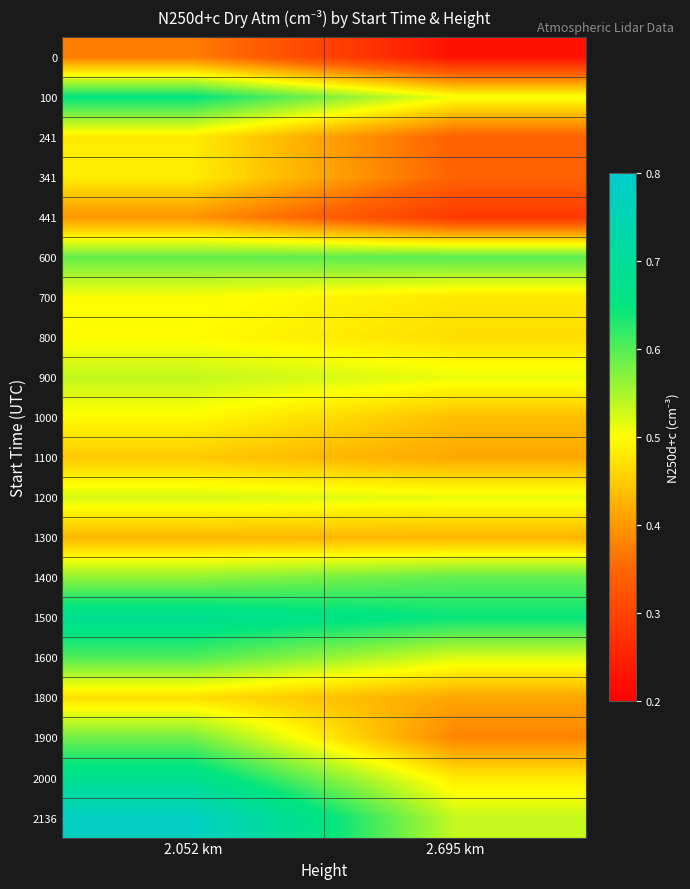

Reading right to left, transcribe all the data shown in this chart.

0: 2.695 km=0.2	2.052 km=0.4
100: 2.695 km=0.5	2.052 km=0.7
241: 2.695 km=0.3	2.052 km=0.5
341: 2.695 km=0.3	2.052 km=0.5
441: 2.695 km=0.3	2.052 km=0.4
600: 2.695 km=0.6	2.052 km=0.6
700: 2.695 km=0.5	2.052 km=0.5
800: 2.695 km=0.5	2.052 km=0.5
900: 2.695 km=0.5	2.052 km=0.5
1000: 2.695 km=0.4	2.052 km=0.5
1100: 2.695 km=0.4	2.052 km=0.4
1200: 2.695 km=0.5	2.052 km=0.5
1300: 2.695 km=0.4	2.052 km=0.4
1400: 2.695 km=0.6	2.052 km=0.6
1500: 2.695 km=0.6	2.052 km=0.7
1600: 2.695 km=0.5	2.052 km=0.6
1800: 2.695 km=0.4	2.052 km=0.5
1900: 2.695 km=0.4	2.052 km=0.6
2000: 2.695 km=0.5	2.052 km=0.7
2136: 2.695 km=0.5	2.052 km=0.8